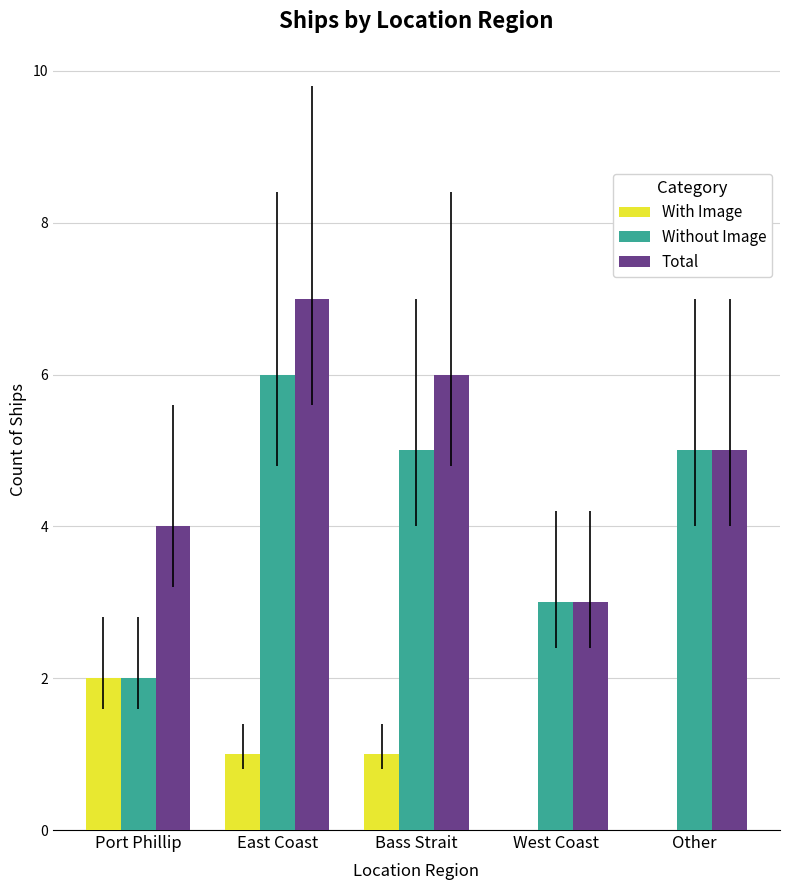

What is the average value of the With Image series?

1